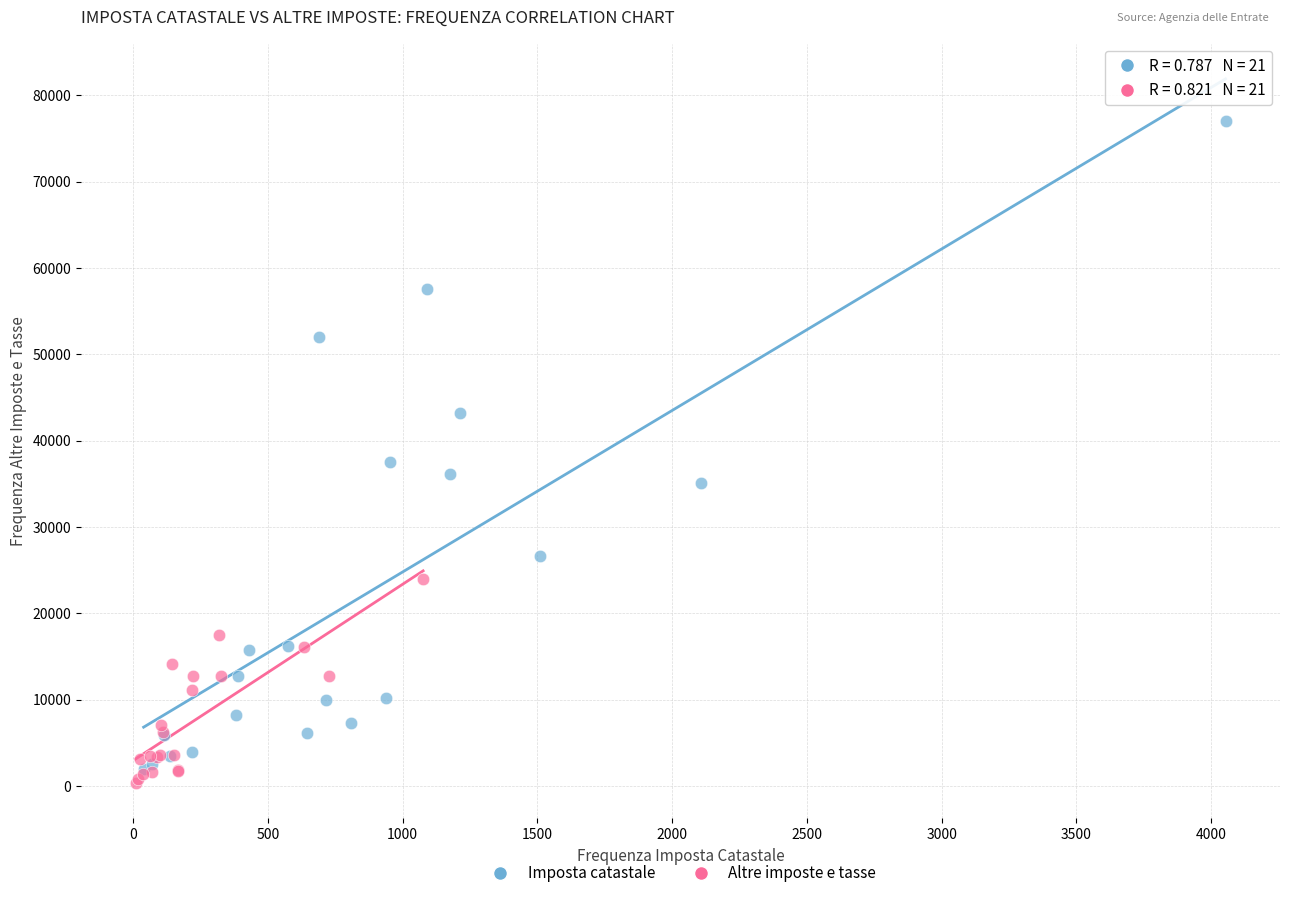

Which series reaches the maximum Y coordinate?

Imposta catastale